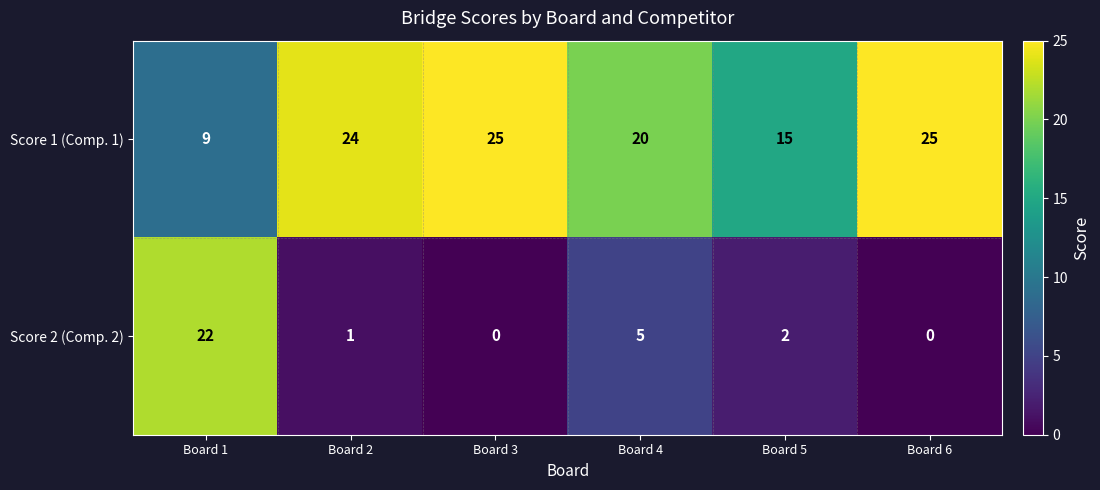

Reading left to right, list all the values displayed in this chart.

Score 1 (Comp. 1): 9	24	25	20	15	25
Score 2 (Comp. 2): 22	1	0	5	2	0